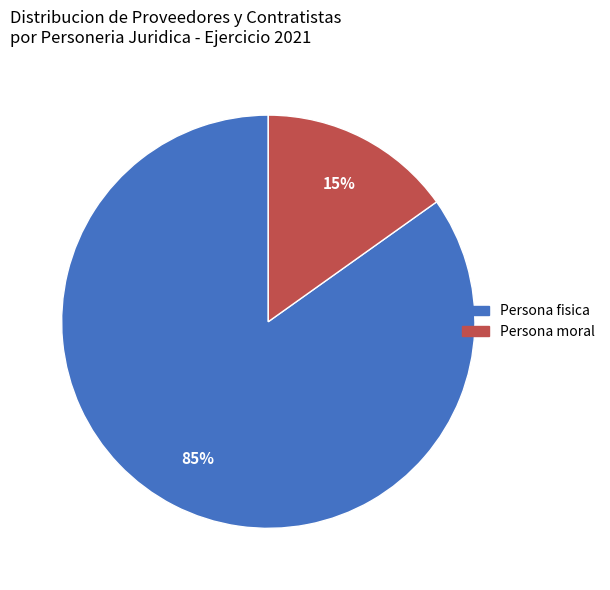

Which slice is the largest?

Persona fisica